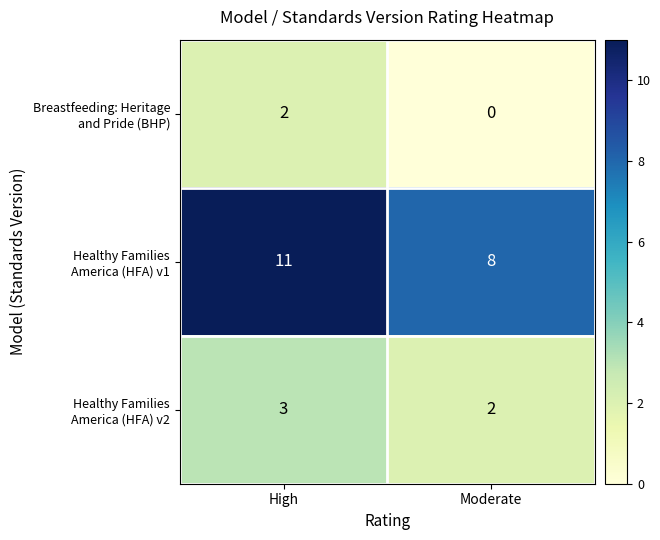

What is the greatest value displayed?

11